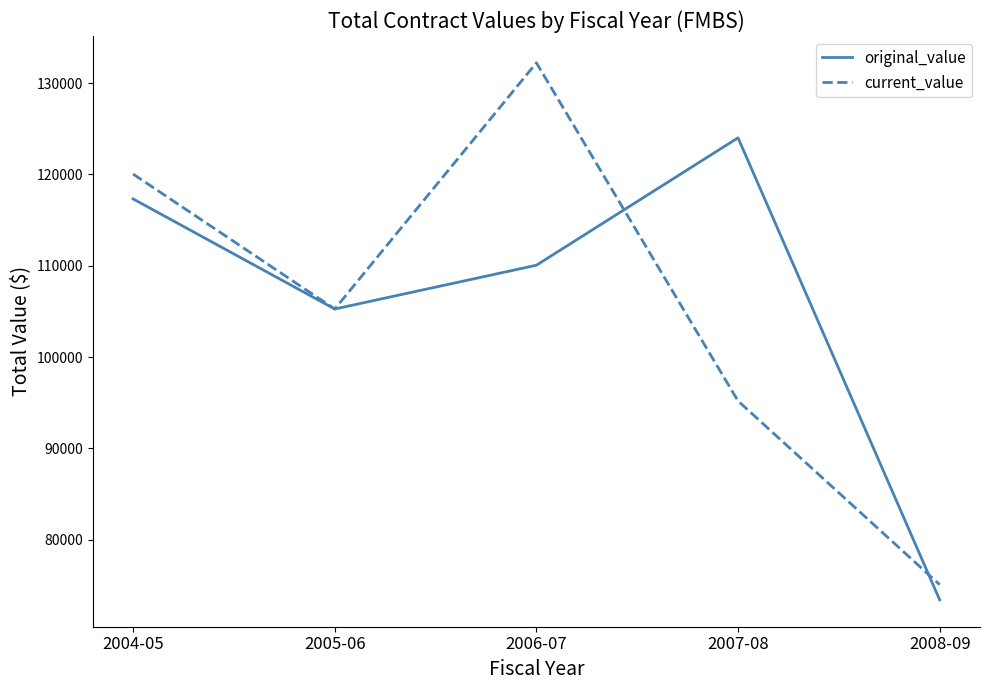

What is the total value across all series at 2004-05?

237345.3